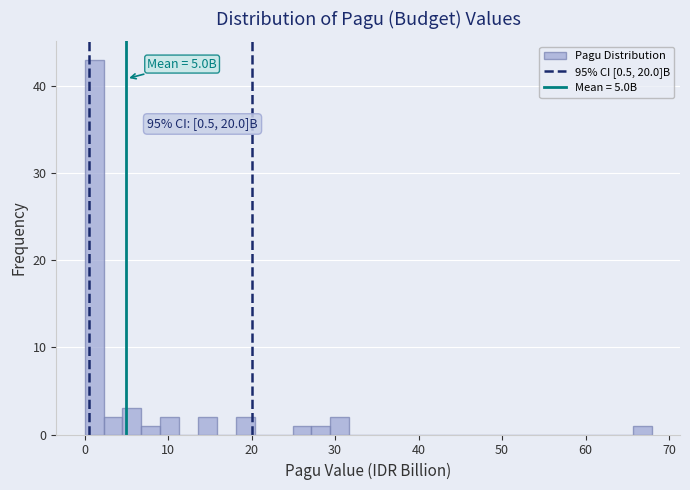

Read against the x-axis, roughly where is the centre of the tallest bar?

1